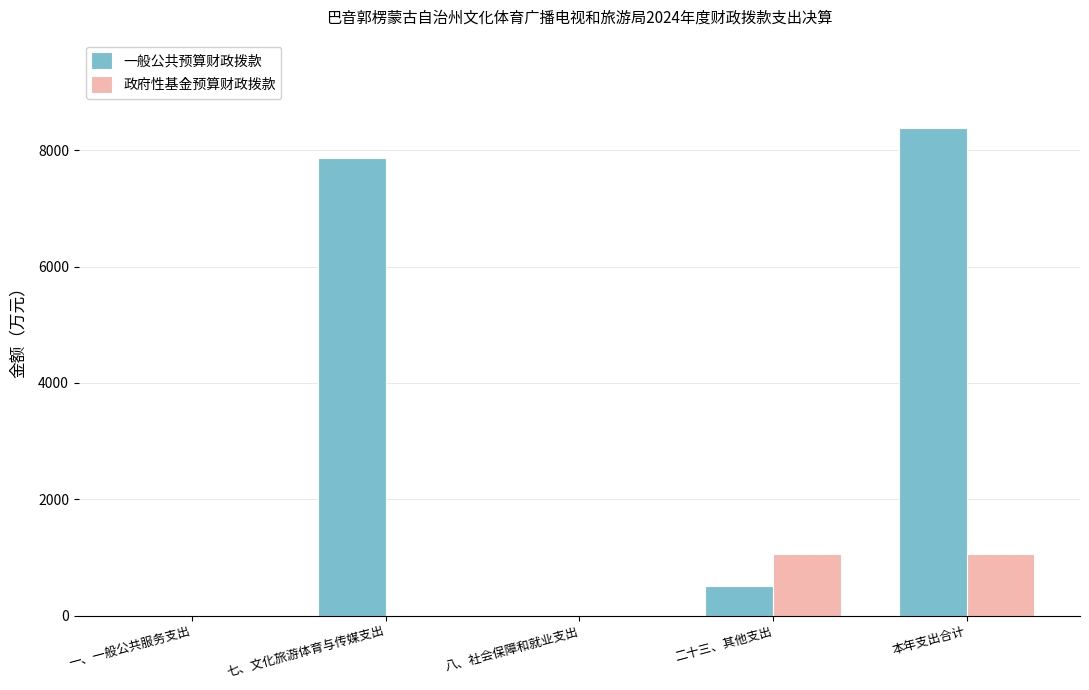

Between 一、一般公共服务支出 and 本年支出合计, which series saw the biggest shift?

一般公共预算财政拨款